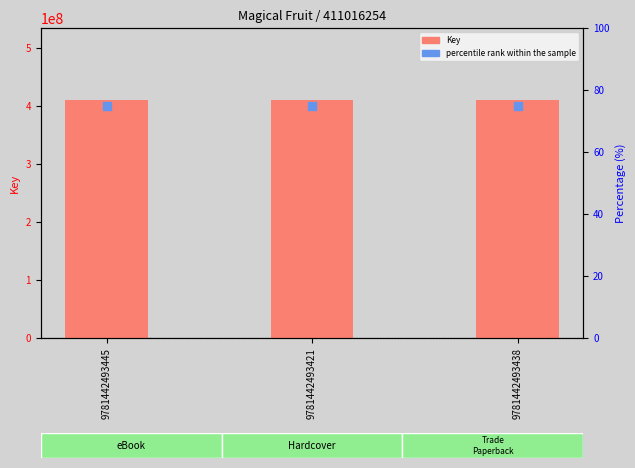

Is the value of percentile rank at 9781442493438 greater than the value of Key at 9781442493445?

No